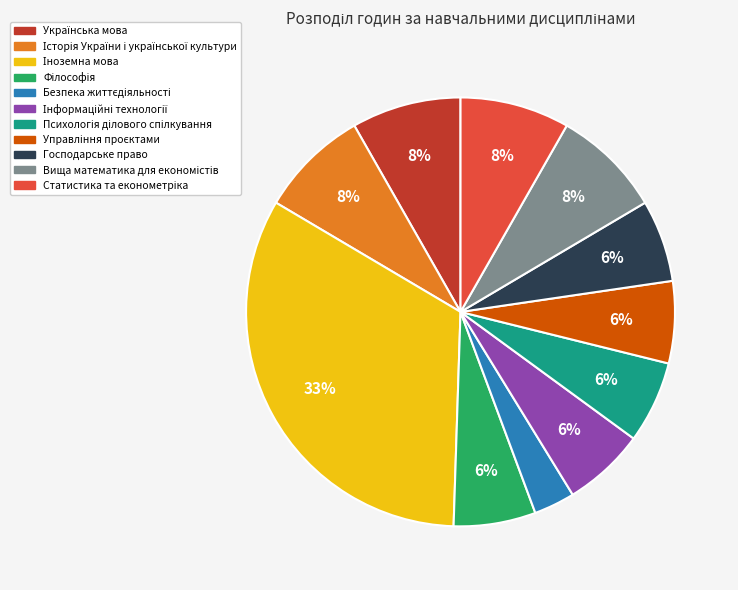

Is it true that Господарське право is 1% of the pie?

False